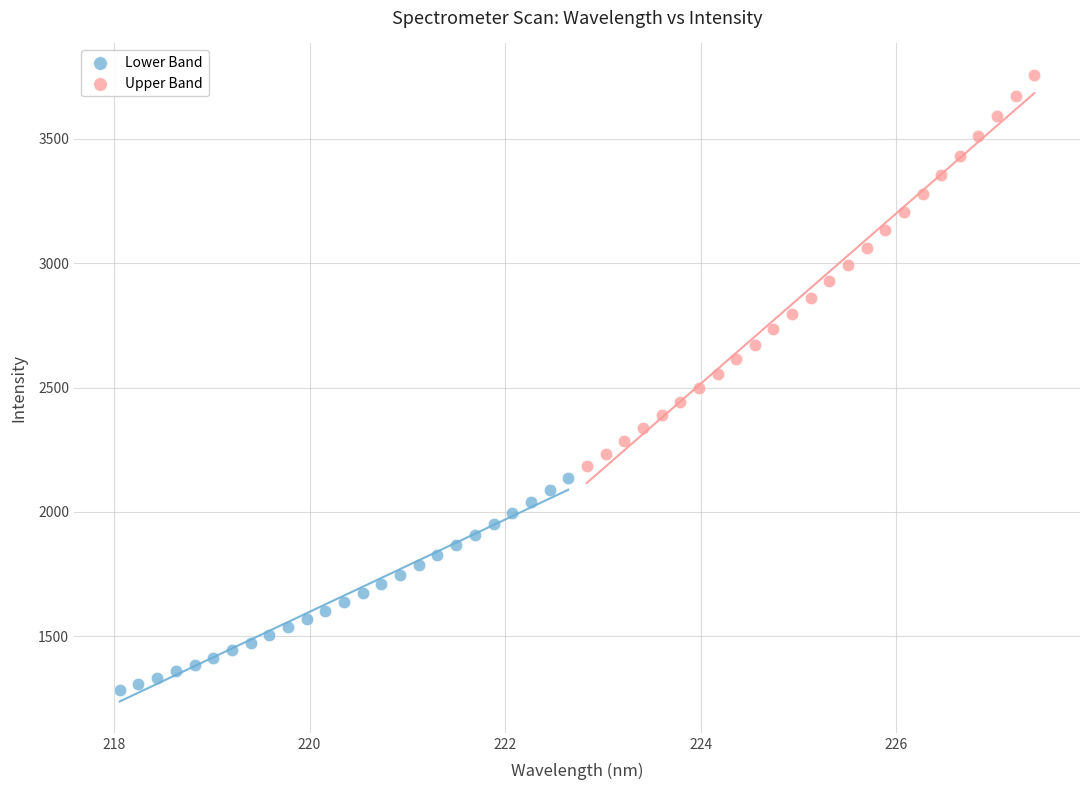

Which series contains the highest Y value?

Upper Band